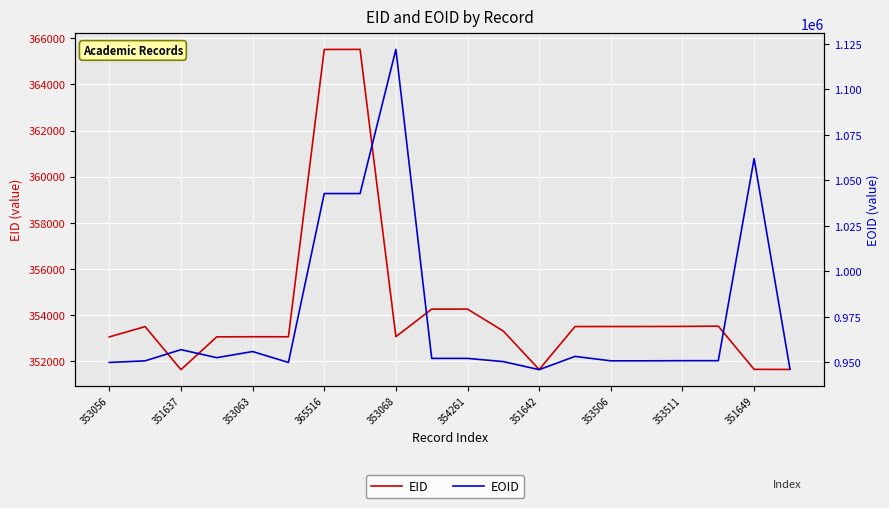

What is the average value of the EID series?

354290